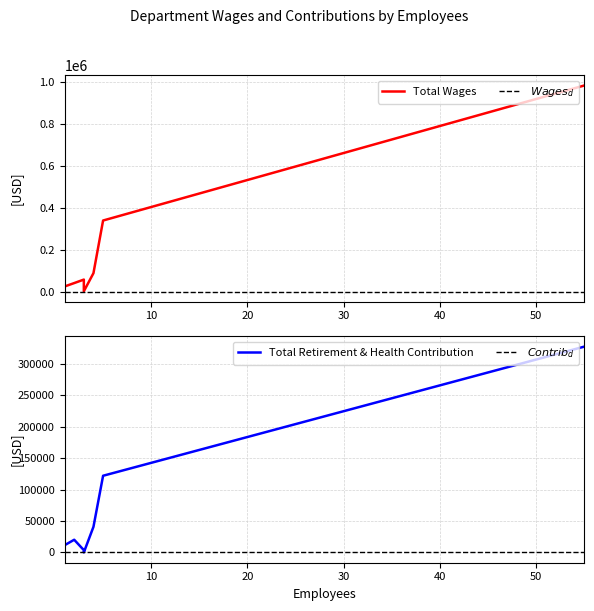

What is the lowest value of the Total Wages series?

4080